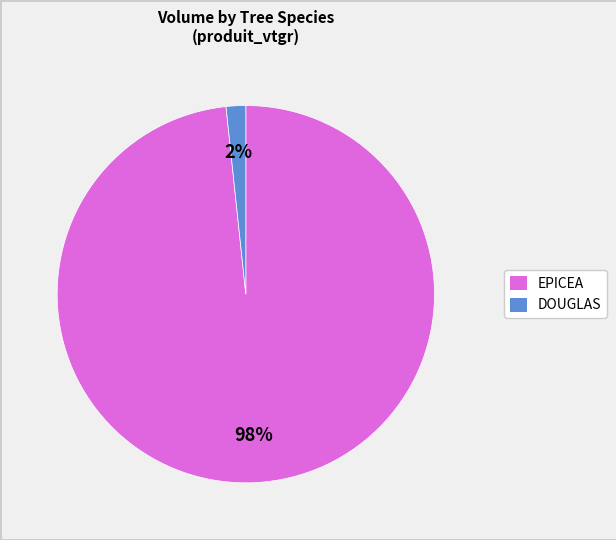

Count the number of slices in the pie.

2